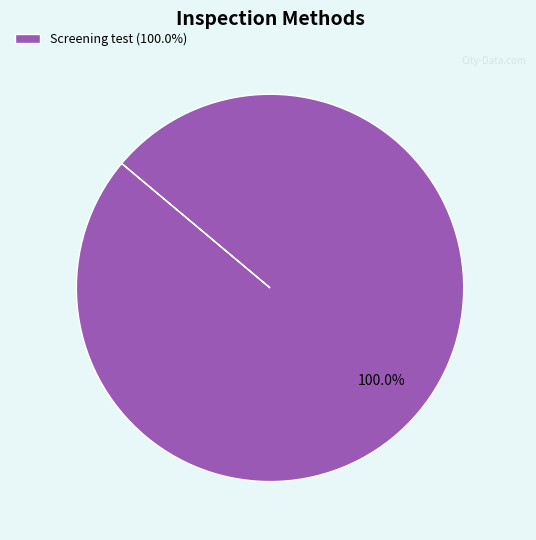

Does Screening test (100.0%) account for over 50% of the chart?

Yes